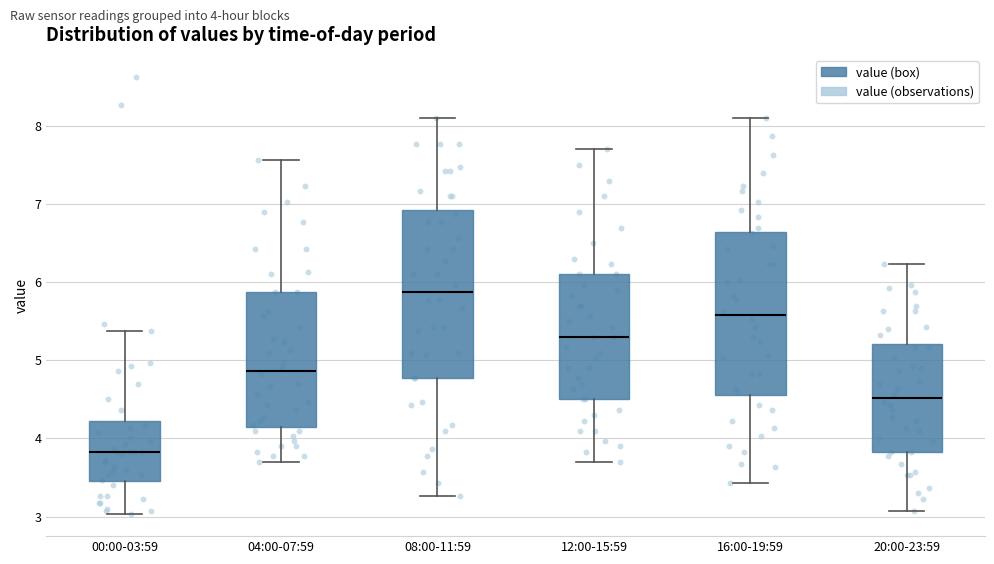

Reading left to right, read every box against the y-axis: the position of its median line, the range the box covers, and the ends of its whiskers. The values are not printed on the chart, so give them approximately, as read against the axis.

00:00-03:59: median 3.8, box 3.5 to 4.2, whiskers 3.0 to 5.4
04:00-07:59: median 4.9, box 4.2 to 5.9, whiskers 3.7 to 7.6
08:00-11:59: median 5.9, box 4.8 to 6.9, whiskers 3.3 to 8.1
12:00-15:59: median 5.3, box 4.5 to 6.1, whiskers 3.7 to 7.7
16:00-19:59: median 5.6, box 4.6 to 6.6, whiskers 3.4 to 8.1
20:00-23:59: median 4.5, box 3.8 to 5.2, whiskers 3.1 to 6.2